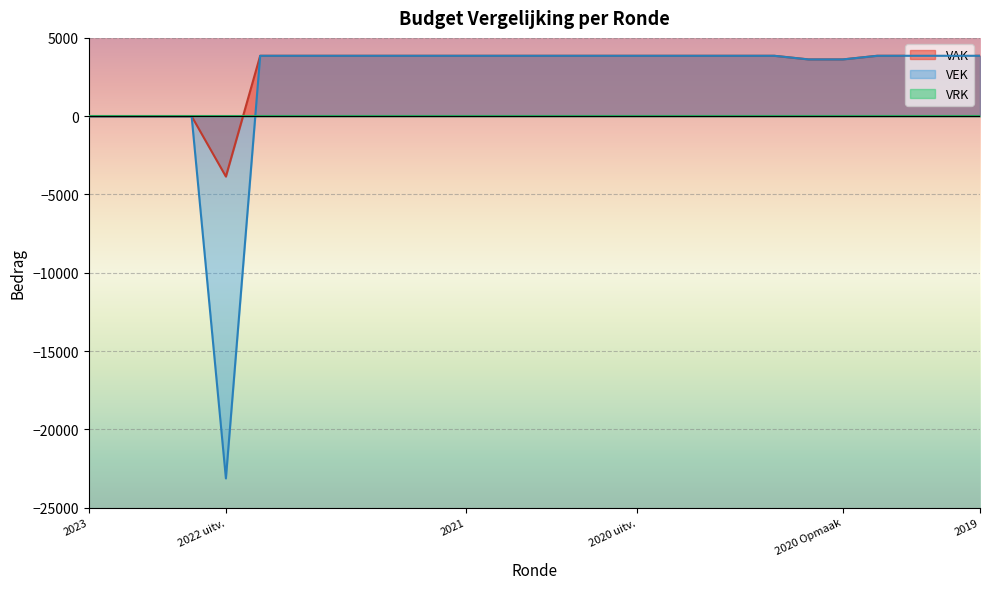

True or false: VEK and VAK intersect in this chart.

False